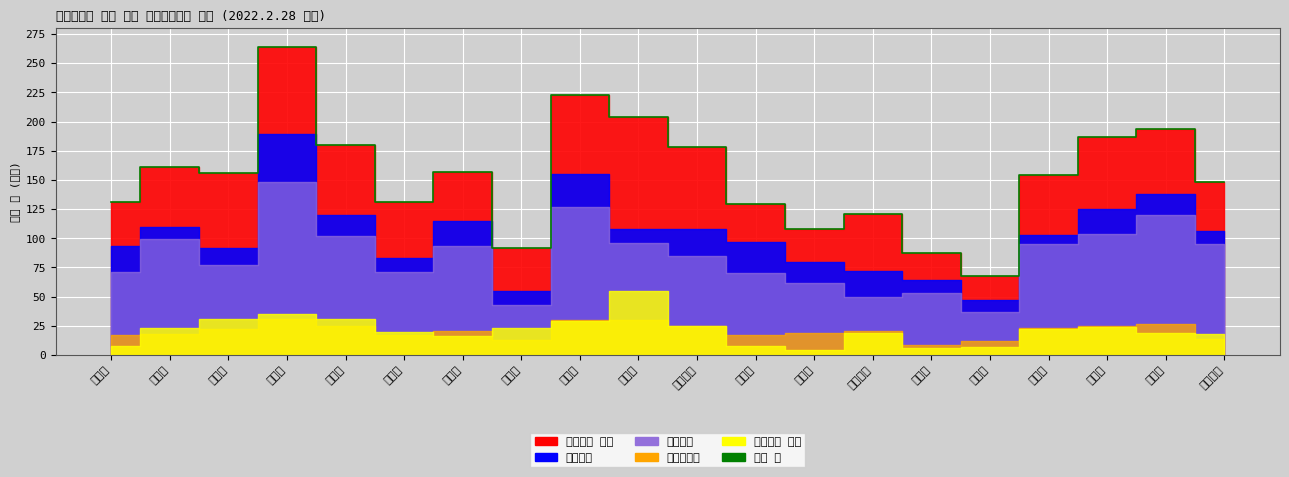

Where is 시설급여 소계 nearest to the value 29?

노원구